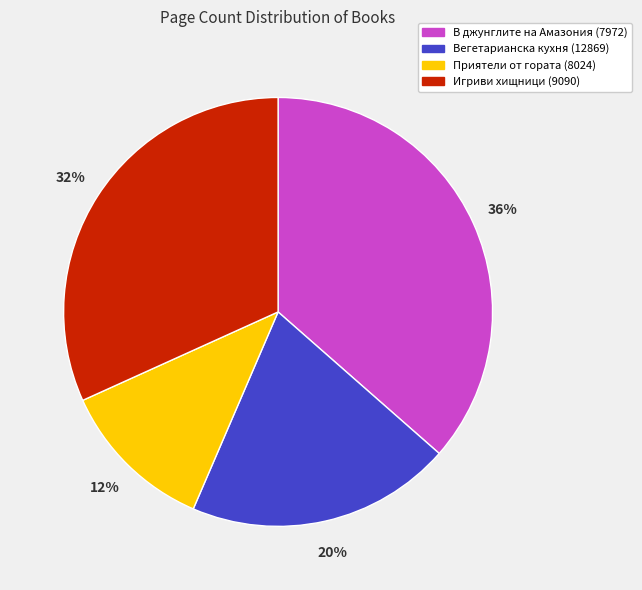

To the nearest percent, what is the average slice percentage?

25%